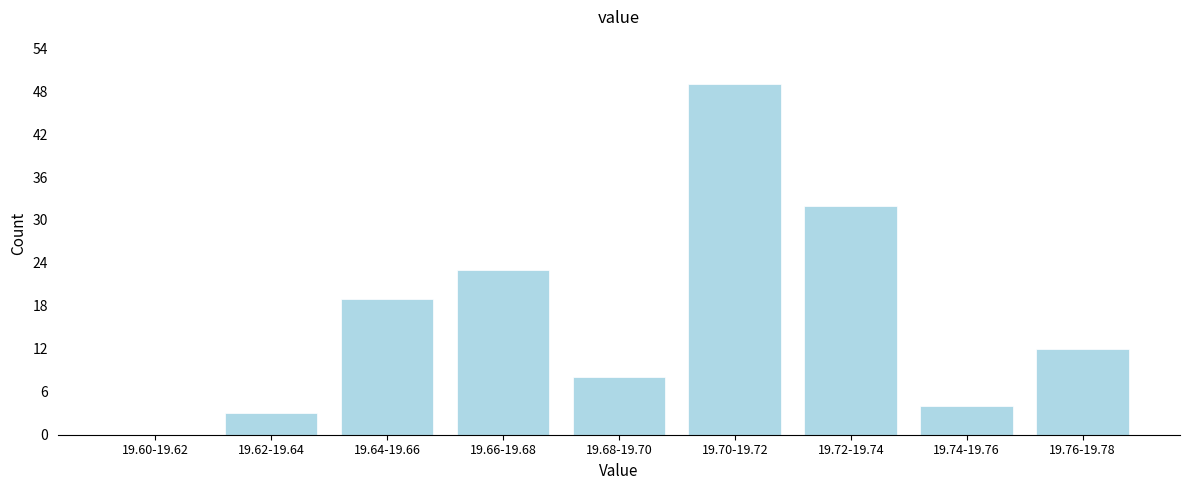

Reading left to right, extract all data points from this chart.

19.60-19.62=0	19.62-19.64=3	19.64-19.66=19	19.66-19.68=23	19.68-19.70=8	19.70-19.72=49	19.72-19.74=32	19.74-19.76=4	19.76-19.78=12